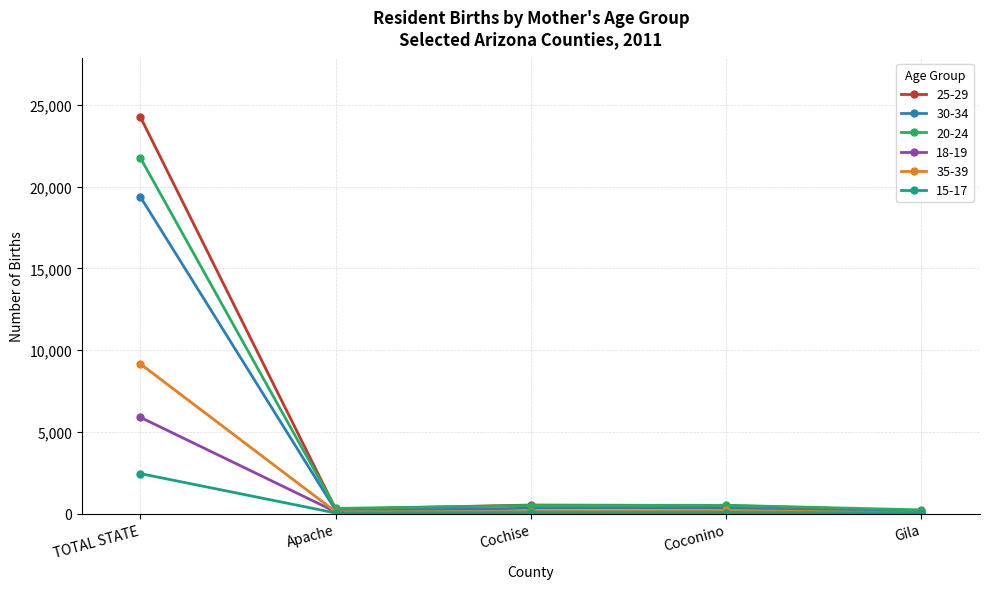

What is the spread (max minus min) of values at Apache?

279